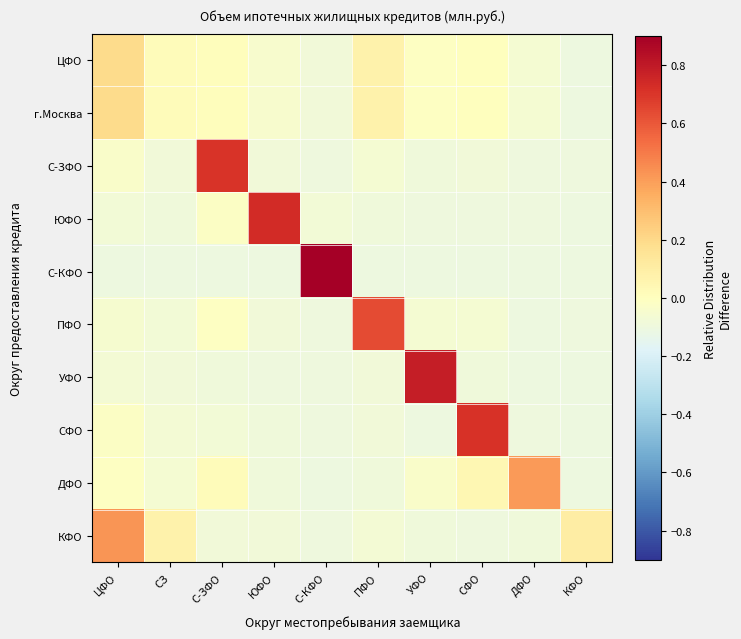

Reading left to right, list all the values displayed in this chart.

ЦФО: ЦФО=0.2	СЗ=0.0	С-ЗФО=0.0	ЮФО=-0.0	С-КФО=-0.1	ПФО=0.1	УФО=-0.0	СФО=0.0	ДФО=-0.1	КФО=-0.1
г.Москва: ЦФО=0.2	СЗ=0.0	С-ЗФО=0.0	ЮФО=-0.0	С-КФО=-0.1	ПФО=0.1	УФО=-0.0	СФО=0.0	ДФО=-0.1	КФО=-0.1
С-ЗФО: ЦФО=-0.0	СЗ=-0.1	С-ЗФО=0.7	ЮФО=-0.1	С-КФО=-0.1	ПФО=-0.1	УФО=-0.1	СФО=-0.1	ДФО=-0.1	КФО=-0.1
ЮФО: ЦФО=-0.1	СЗ=-0.1	С-ЗФО=-0.0	ЮФО=0.7	С-КФО=-0.1	ПФО=-0.1	УФО=-0.1	СФО=-0.1	ДФО=-0.1	КФО=-0.1
С-КФО: ЦФО=-0.1	СЗ=-0.1	С-ЗФО=-0.1	ЮФО=-0.1	С-КФО=0.9	ПФО=-0.1	УФО=-0.1	СФО=-0.1	ДФО=-0.1	КФО=-0.1
ПФО: ЦФО=-0.1	СЗ=-0.1	С-ЗФО=-0.0	ЮФО=-0.1	С-КФО=-0.1	ПФО=0.6	УФО=-0.1	СФО=-0.1	ДФО=-0.1	КФО=-0.1
УФО: ЦФО=-0.1	СЗ=-0.1	С-ЗФО=-0.1	ЮФО=-0.1	С-КФО=-0.1	ПФО=-0.1	УФО=0.8	СФО=-0.1	ДФО=-0.1	КФО=-0.1
СФО: ЦФО=-0.0	СЗ=-0.1	С-ЗФО=-0.1	ЮФО=-0.1	С-КФО=-0.1	ПФО=-0.1	УФО=-0.1	СФО=0.7	ДФО=-0.1	КФО=-0.1
ДФО: ЦФО=-0.0	СЗ=-0.1	С-ЗФО=0.0	ЮФО=-0.1	С-КФО=-0.1	ПФО=-0.1	УФО=-0.0	СФО=0.0	ДФО=0.4	КФО=-0.1
КФО: ЦФО=0.4	СЗ=0.1	С-ЗФО=-0.1	ЮФО=-0.1	С-КФО=-0.1	ПФО=-0.1	УФО=-0.1	СФО=-0.1	ДФО=-0.1	КФО=0.1